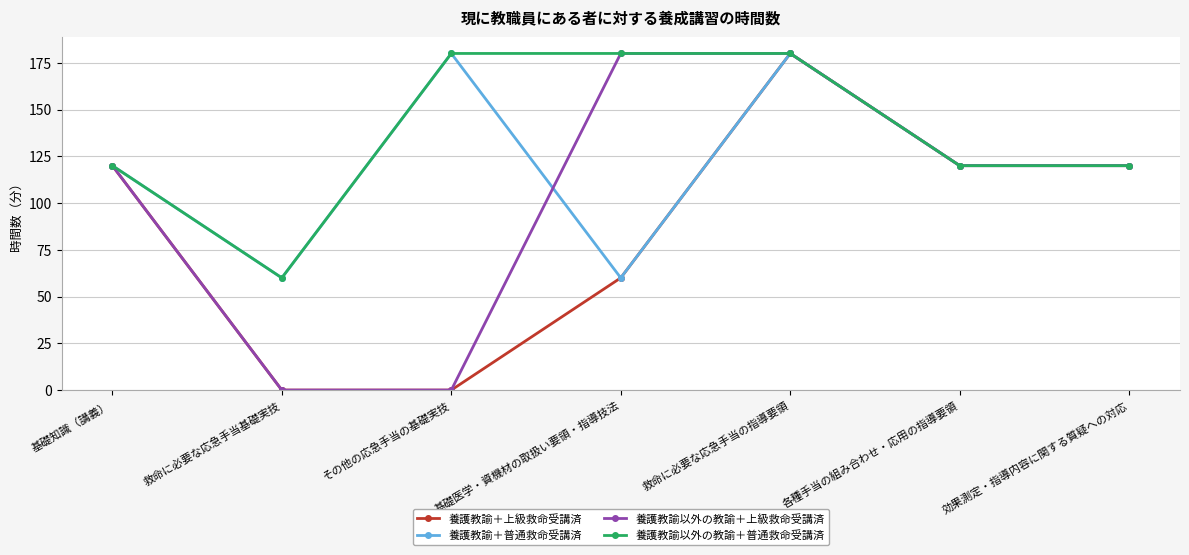

The 養護教諭以外の教諭＋上級救命受講済 series shows 0 at その他の応急手当の基礎実技. True or false?

True